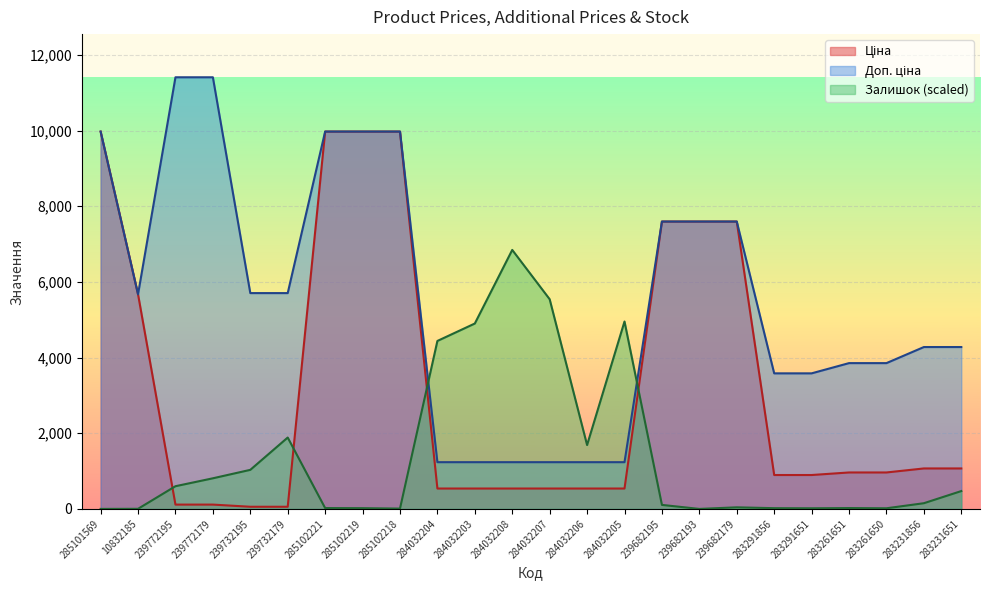

At which category is the sum across all series the highest?

285102221